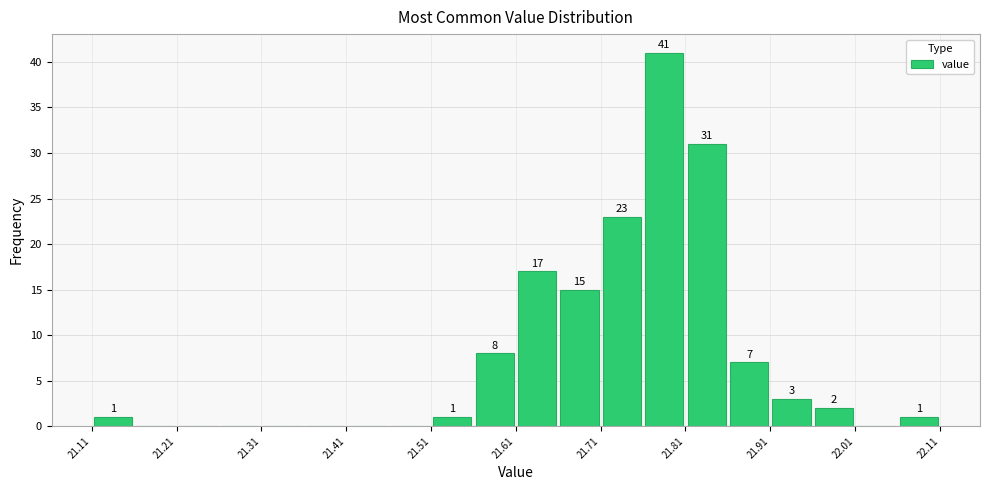

Which range on the x-axis has the tallest bar?

21.76 to 21.81